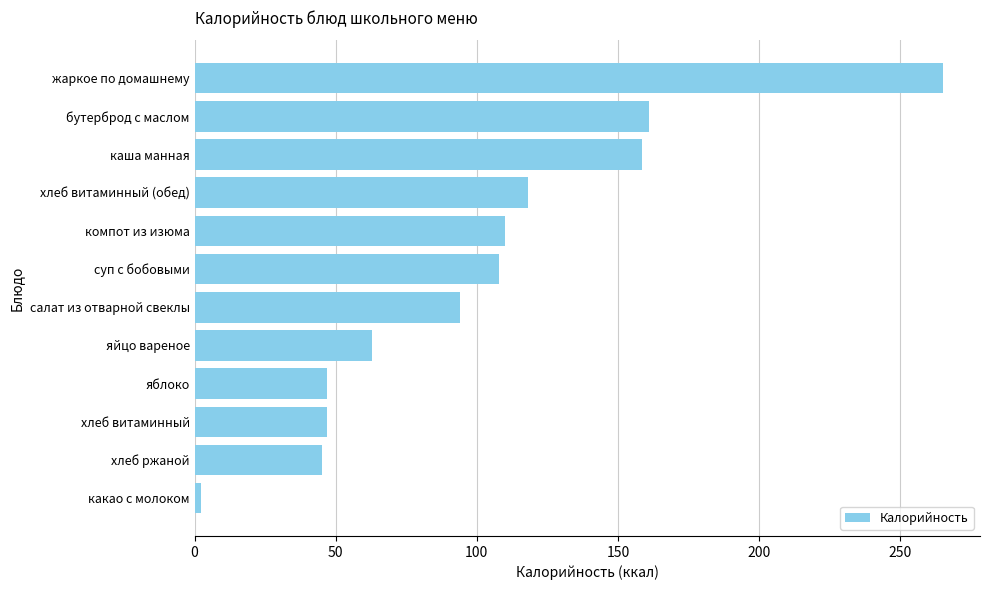

Count the number of categories in the chart.

12